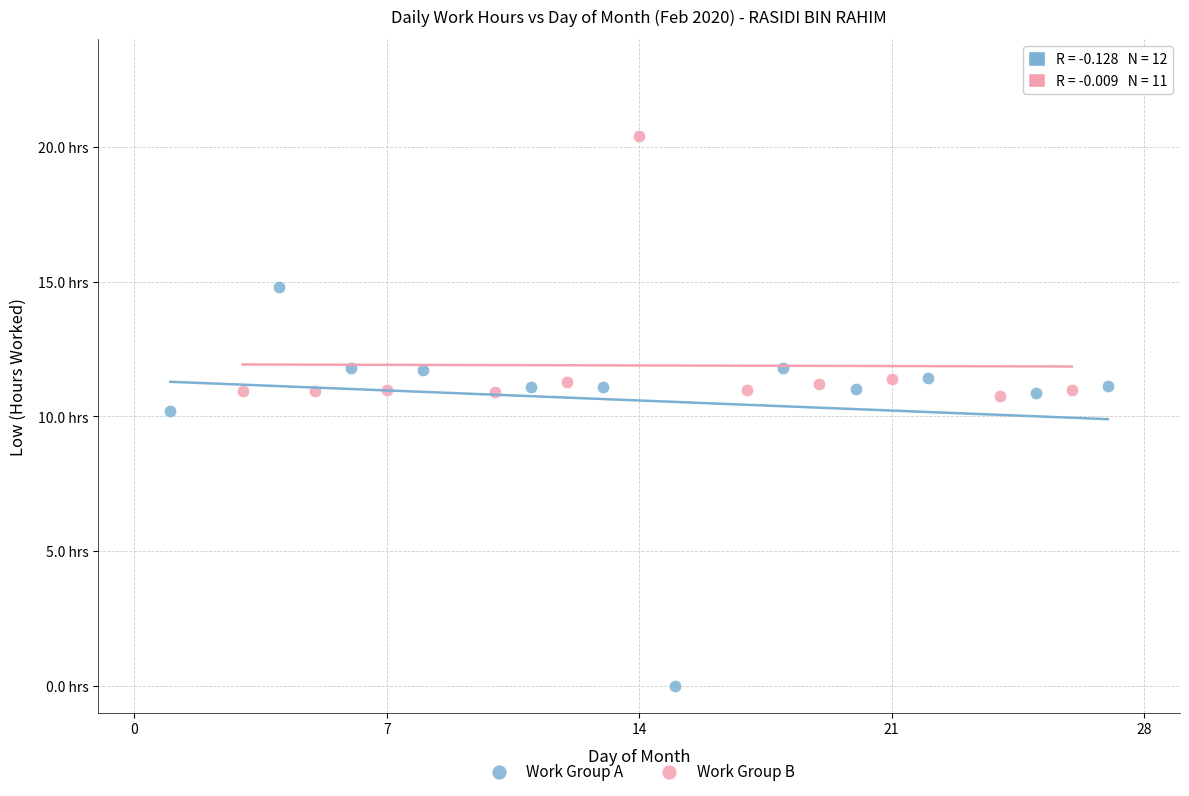

Which series has the widest spread of Y values?

Work Group A